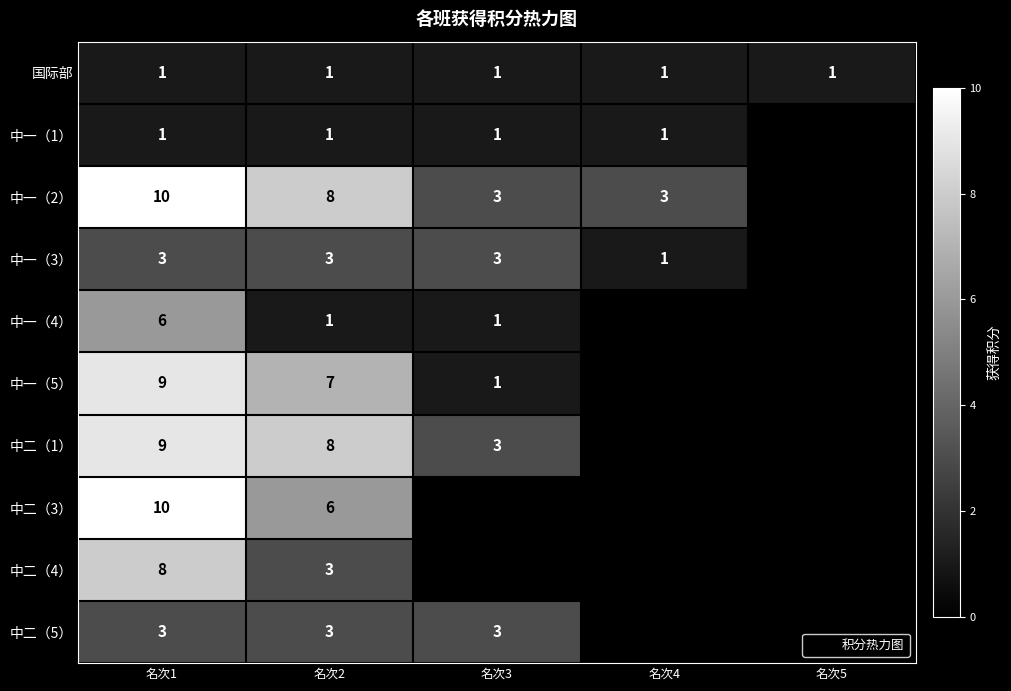

How many positive values does the 中二（5） series have?

3